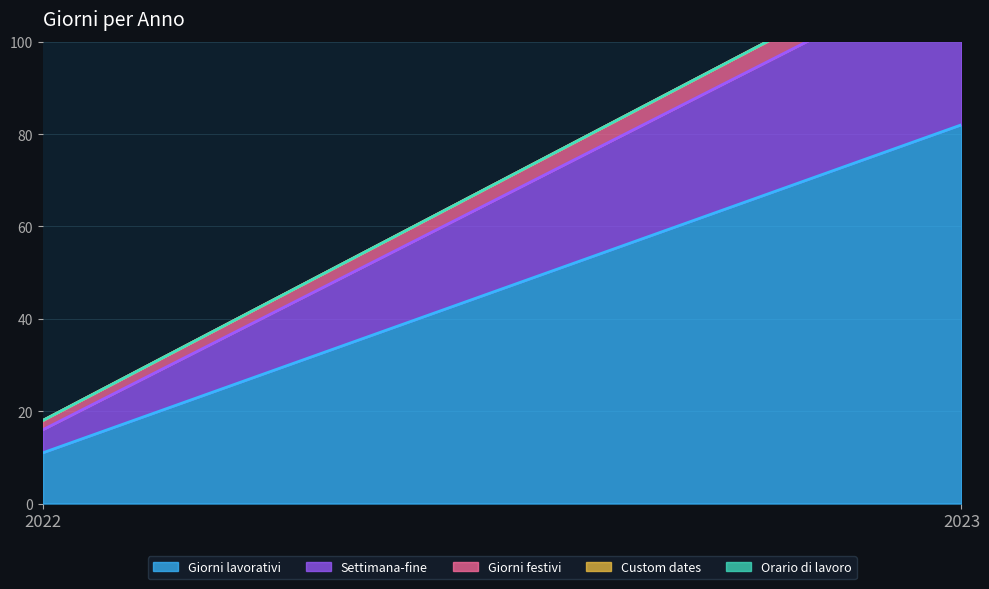

How many series are shown in this chart?

5